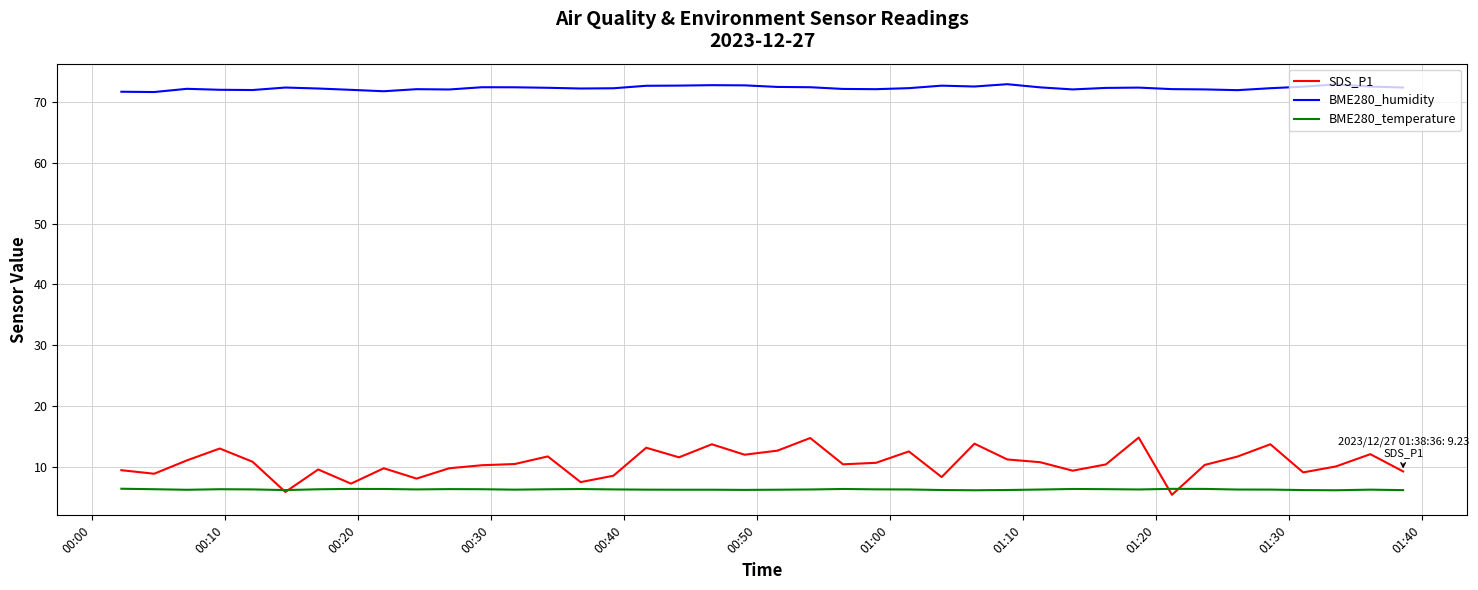

Which series has the largest range (max minus min)?

SDS_P1